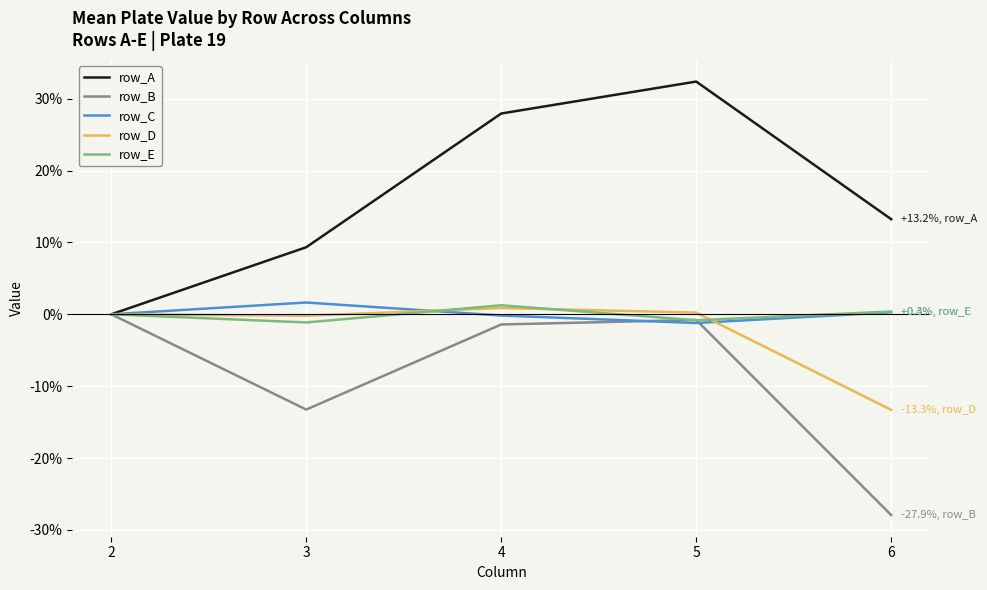

How many lines are shown in the chart?

5